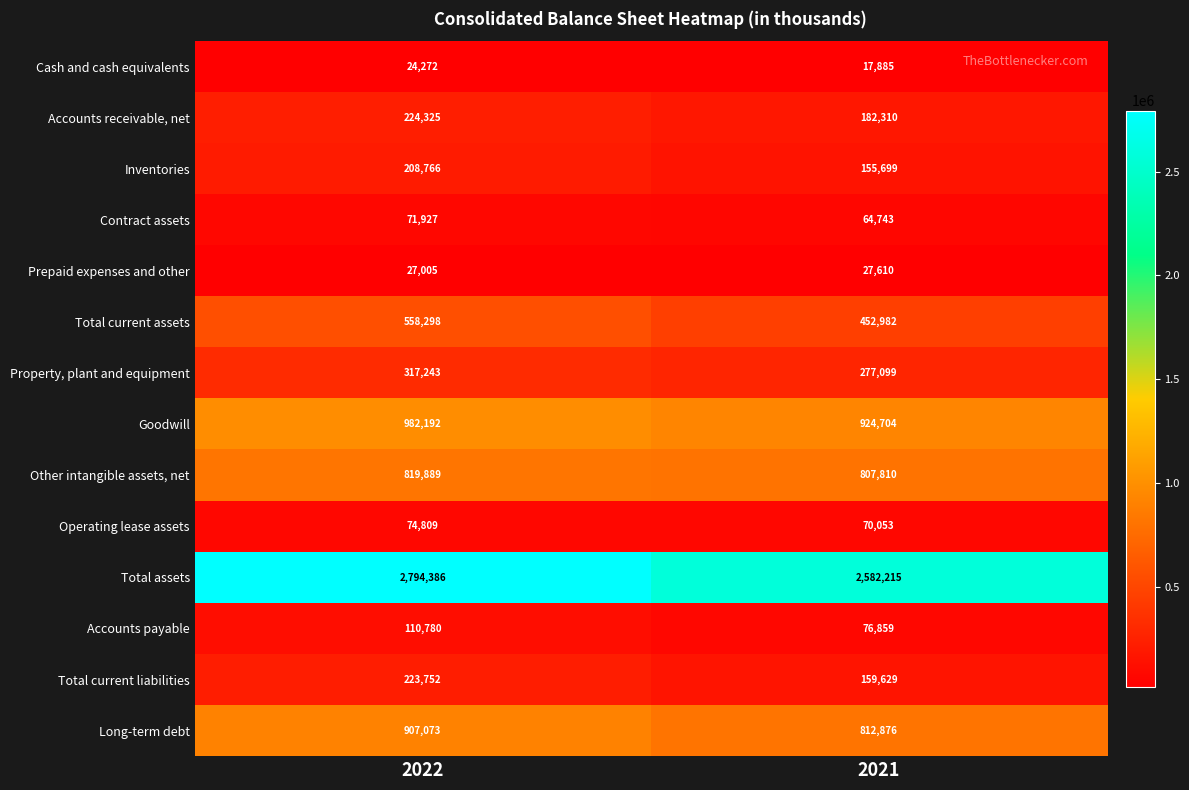

Reading left to right, what are all the values shown in this chart?

Cash and cash equivalents: 2022=24272	2021=17885
Accounts receivable, net: 2022=224325	2021=182310
Inventories: 2022=208766	2021=155699
Contract assets: 2022=71927	2021=64743
Prepaid expenses and other: 2022=27005	2021=27610
Total current assets: 2022=558298	2021=452982
Property, plant and equipment: 2022=317243	2021=277099
Goodwill: 2022=982192	2021=924704
Other intangible assets, net: 2022=819889	2021=807810
Operating lease assets: 2022=74809	2021=70053
Total assets: 2022=2794386	2021=2582215
Accounts payable: 2022=110780	2021=76859
Total current liabilities: 2022=223752	2021=159629
Long-term debt: 2022=907073	2021=812876